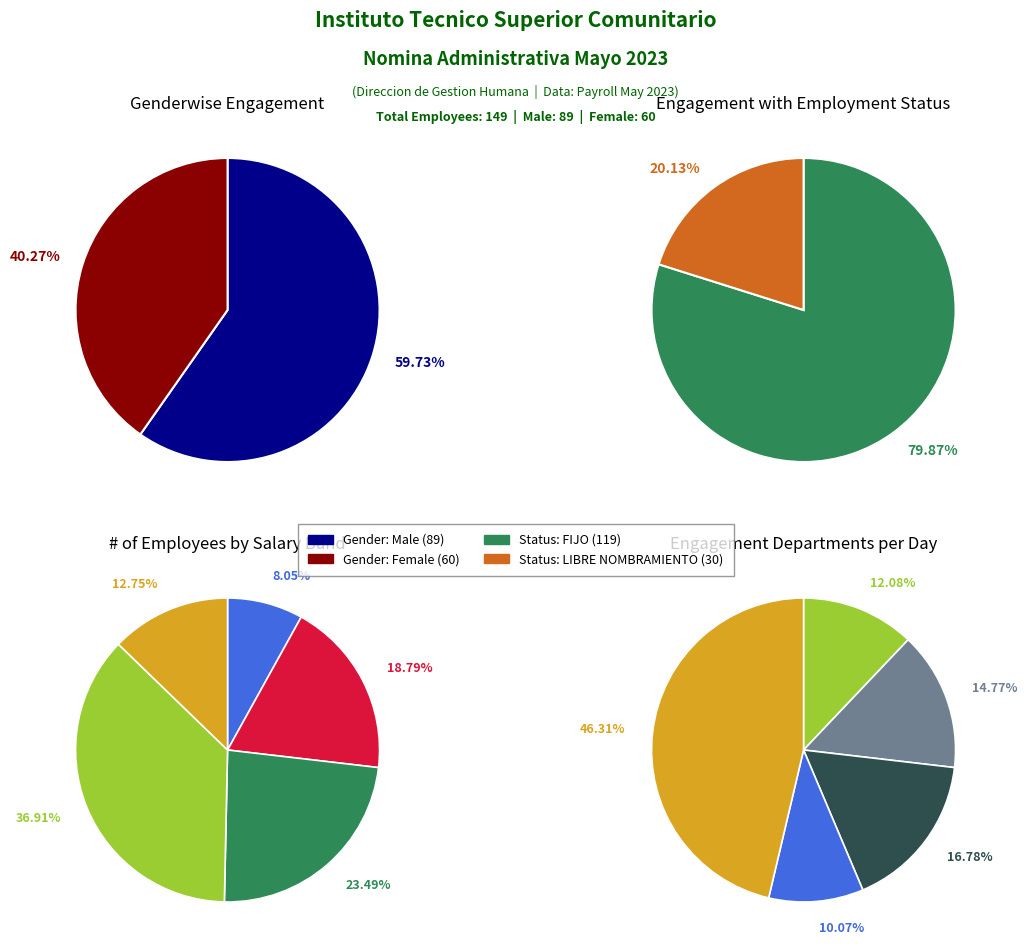

Count the number of slices in the pie.

2